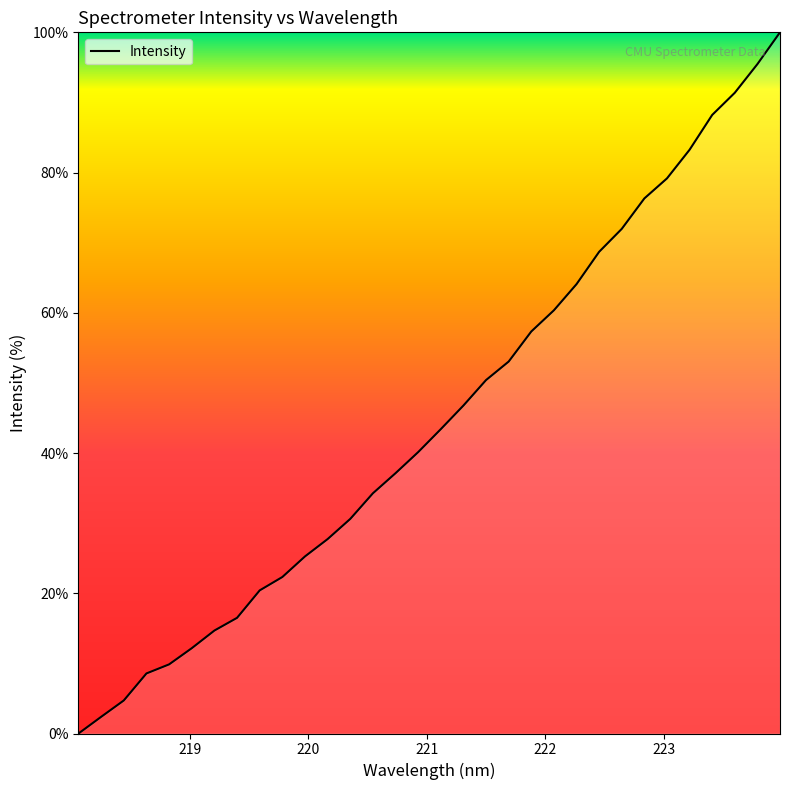

How many values exceed 43?

16